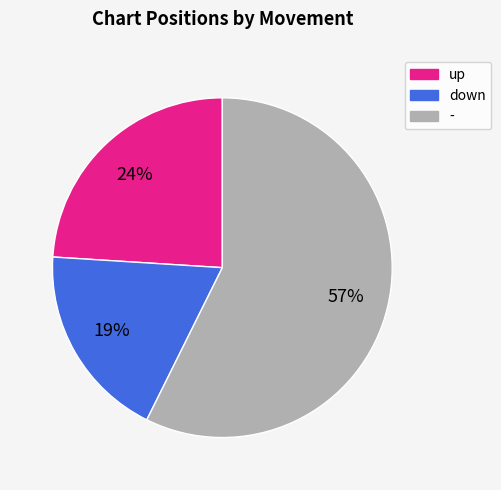

Rank the categories by value from highest to lowest.

-, up, down